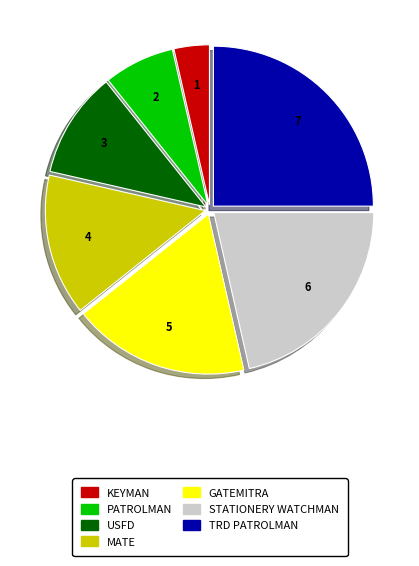

Do TRD PATROLMAN and KEYMAN together represent more than half of the pie?

No